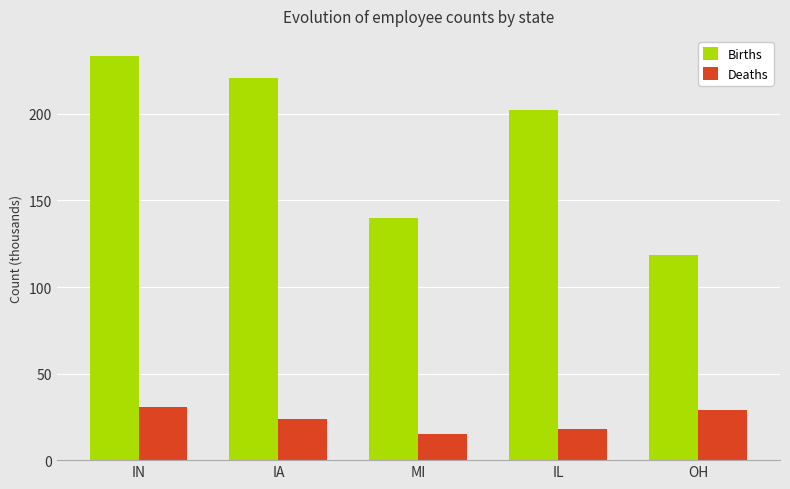

Where is Deaths nearest to the value 22?

IA